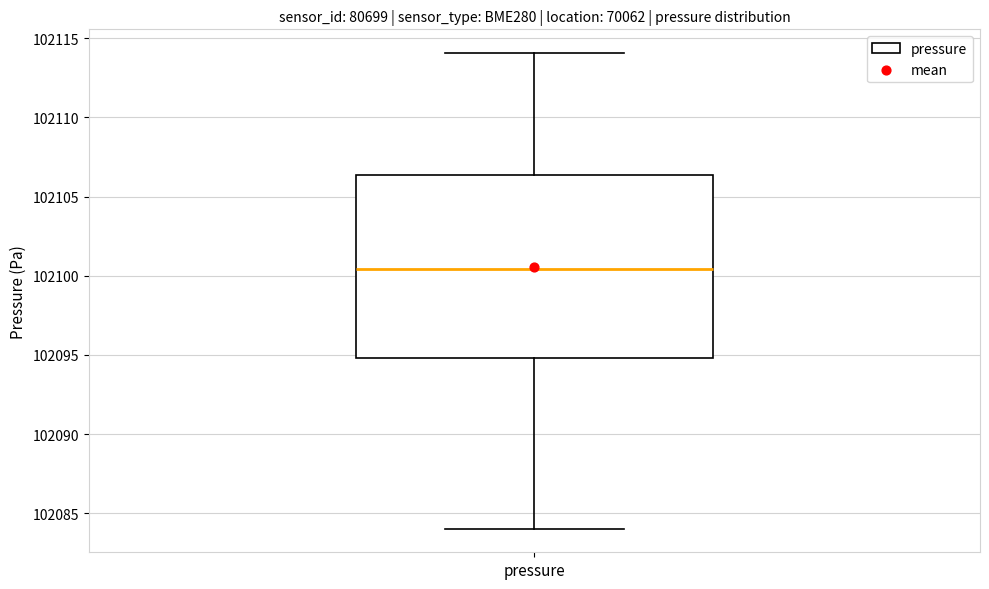

Read this box plot against the y-axis: the position of the median line, the range covered by the box, and the ends of both whiskers. The values are not printed on the chart, so give them approximately, as read against the axis.

median 102100.5, box 102095.0 to 102106.5, whiskers 102084.0 to 102114.0